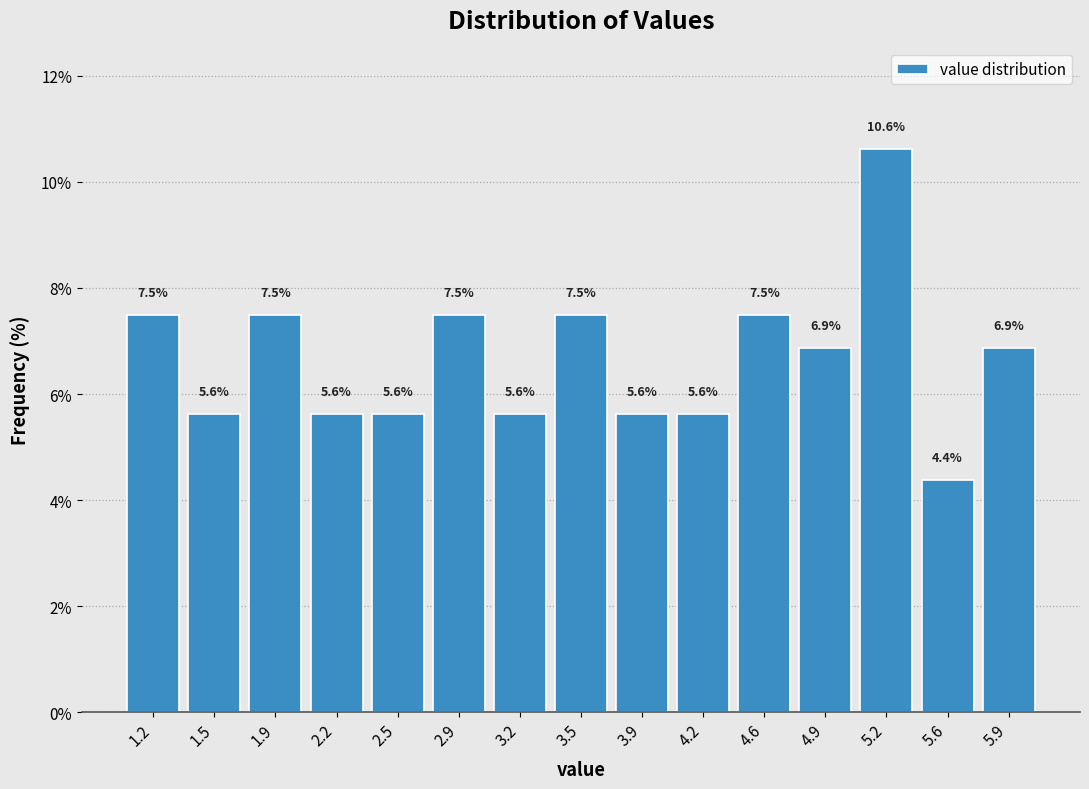

How tall is the bar that spans 4.06 to 4.40 on the x-axis? The bar edges are not printed on the chart, so give them approximately, as read against the axis.

5.6